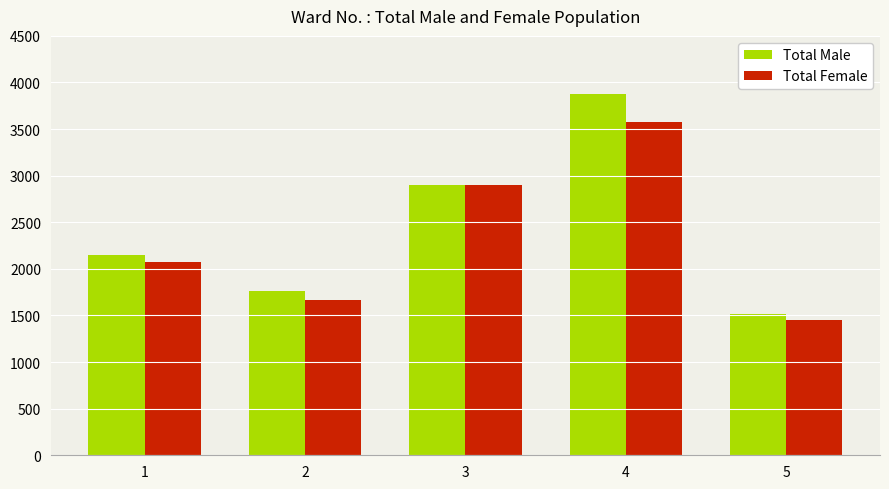

Where is Total Female nearest to the value 2512?

3